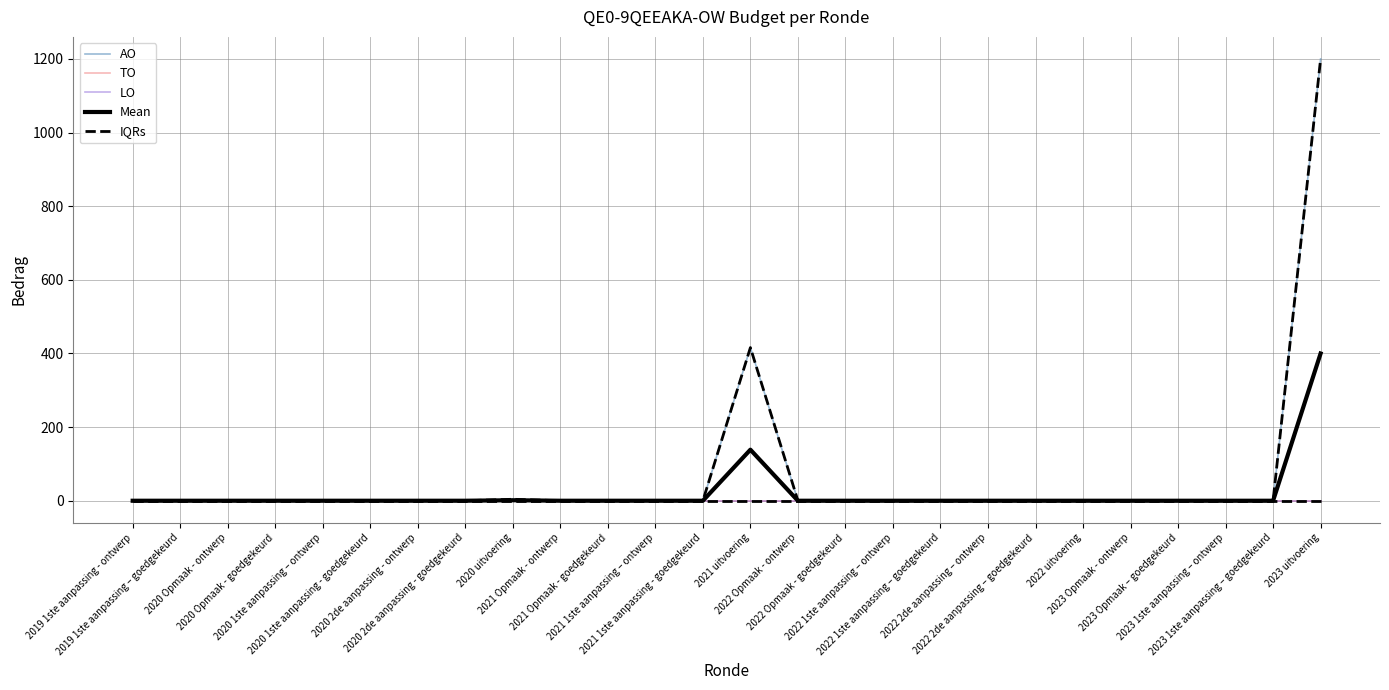

True or false: TO has more than 0 points higher than both neighbors.

False